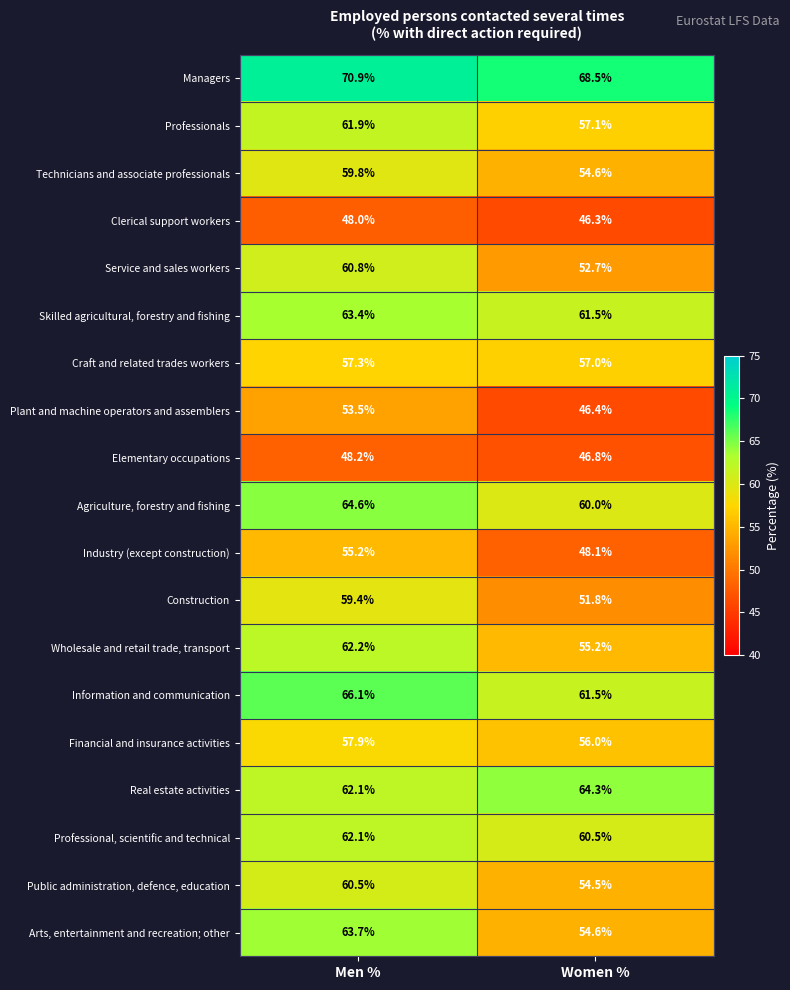

True or false: Information and communication has a value of 61.5 at Women %.

True